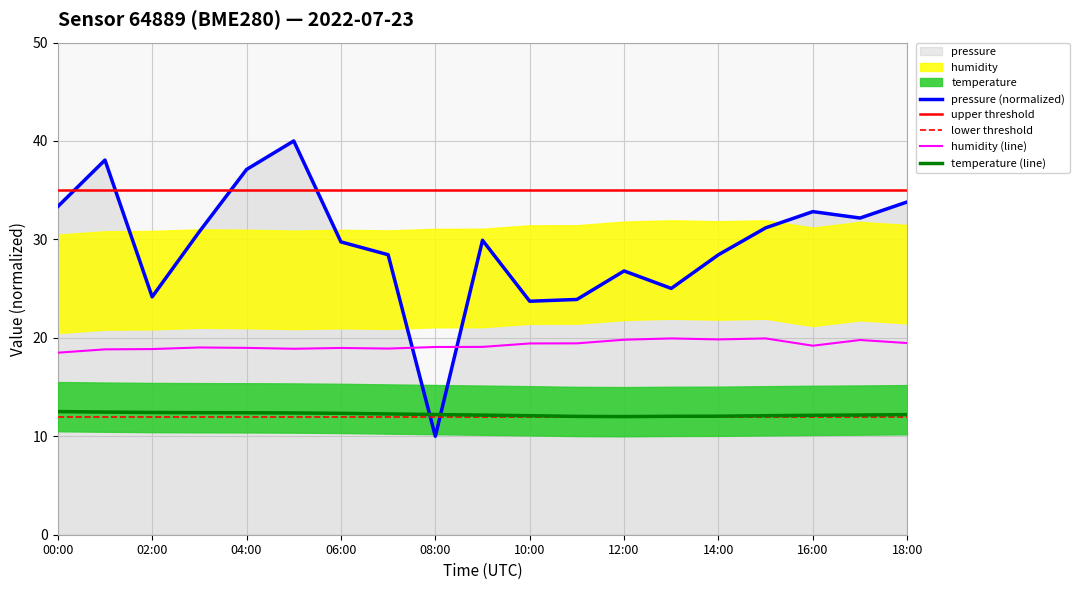

Between 10:00 and 08:00, which is larger?

10:00